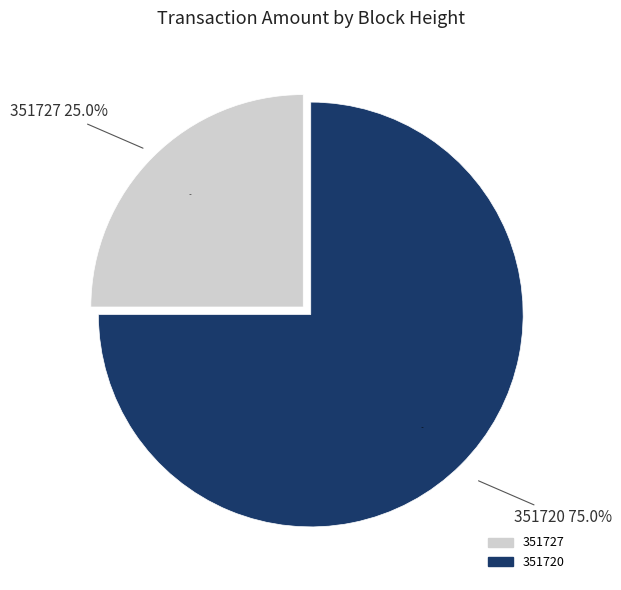

Combined, what portion of the pie is 351727 and 351720?

100.0%